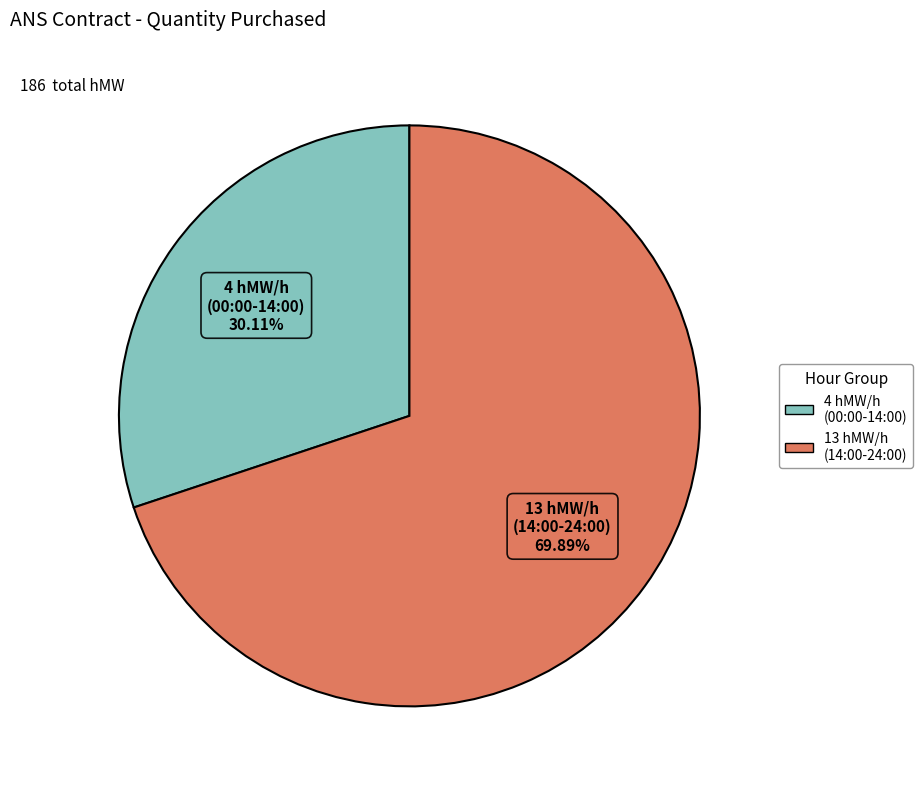

Is the sum of 4 hMW/h (00:00-14:00) and 13 hMW/h (14:00-24:00) greater than half?

Yes